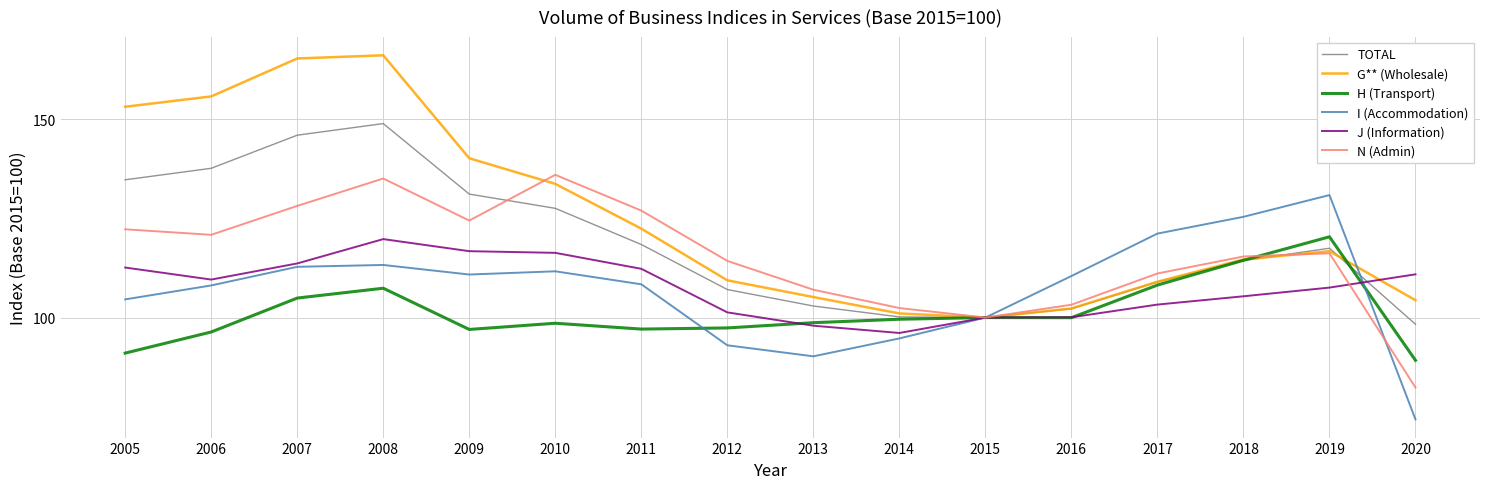

How many categories are shown in the chart?

16